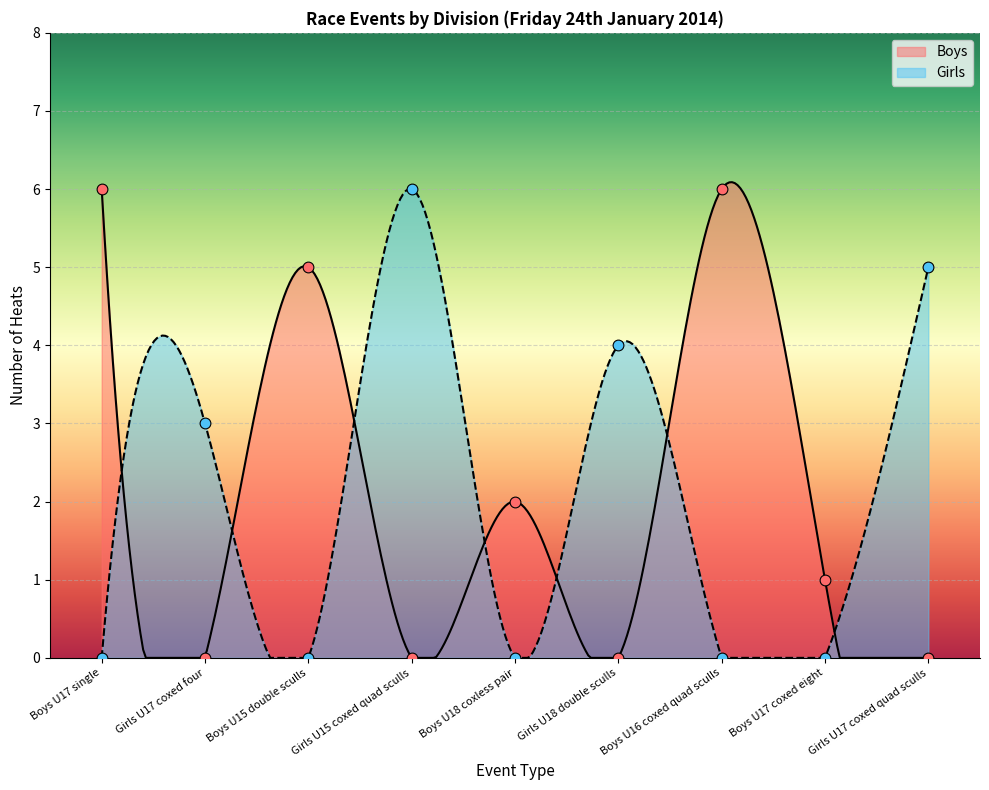

At how many categories does at least one series exceed 5?

3